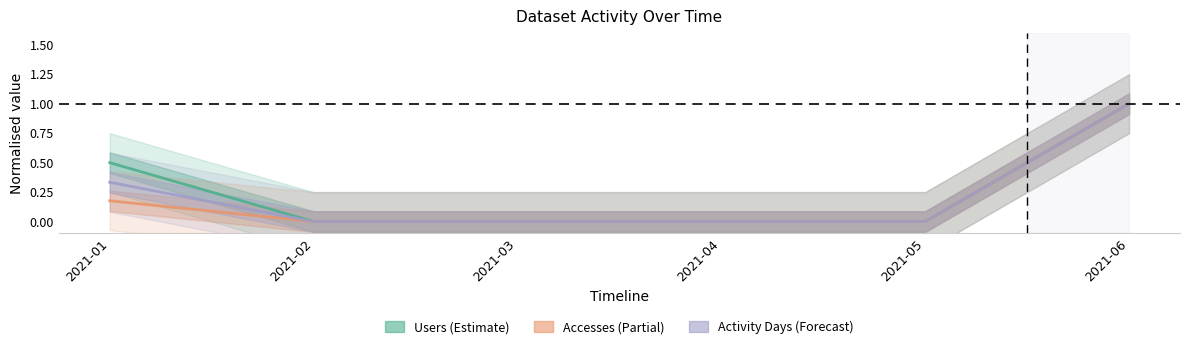

Count the Users values in the range 0 to 1.

6